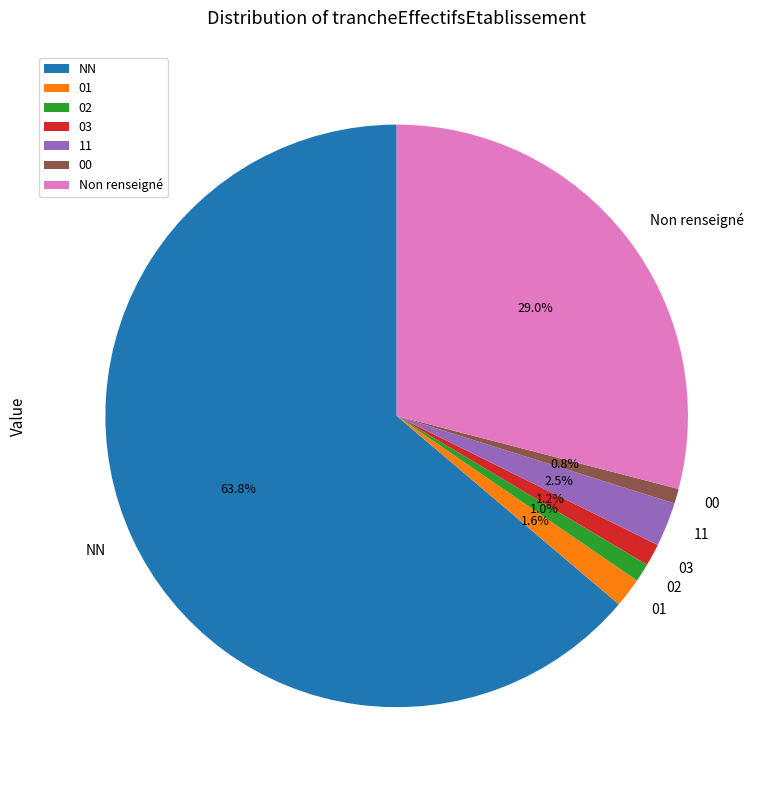

Count the number of slices in the pie.

7